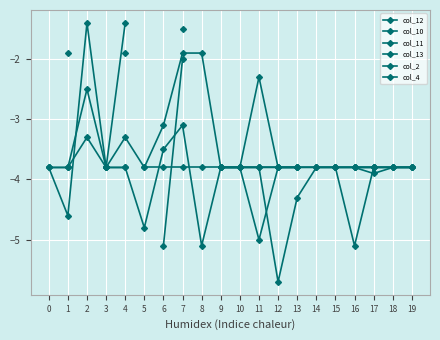

How many lines are shown in the chart?

6